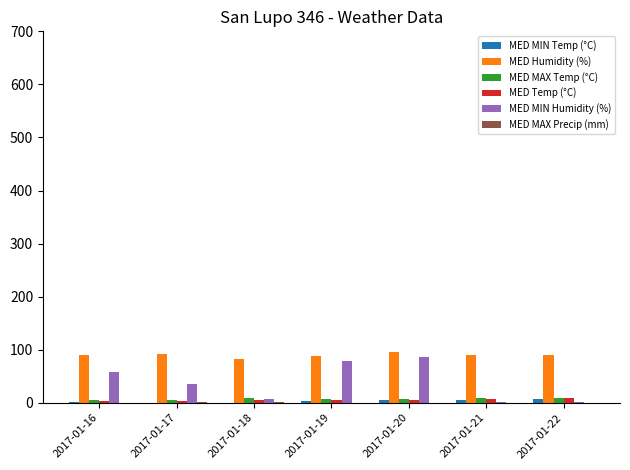

Does the chart contain stacked bars?

No